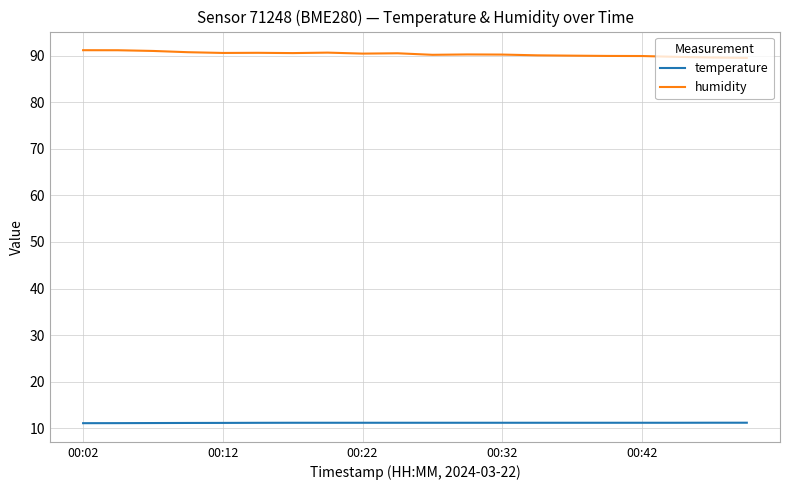

Which series has the largest total across all categories?

humidity